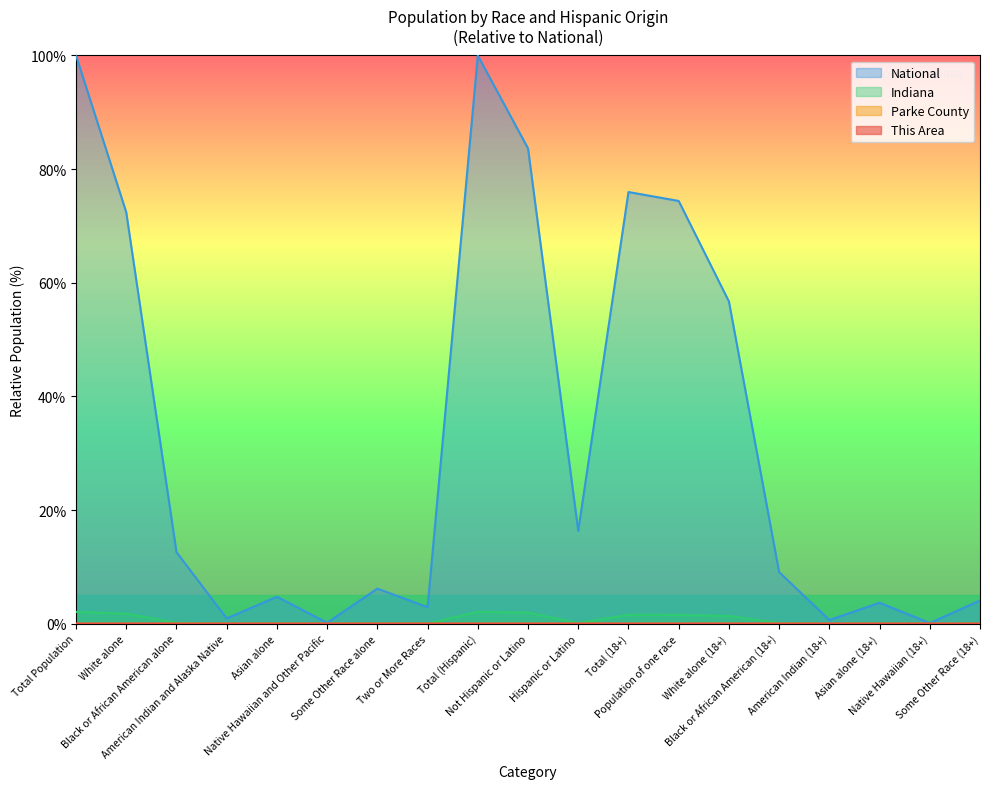

Which series changed the most between American Indian and Alaska Native and Two or More Races?

National